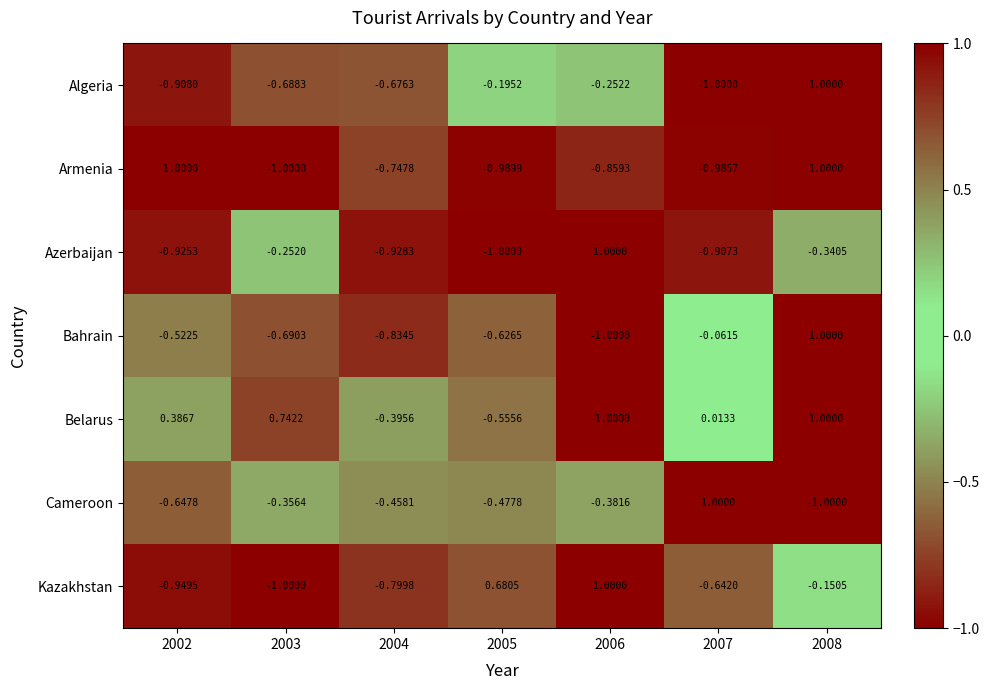

Which series changed the most between 2002 and 2005?

Kazakhstan